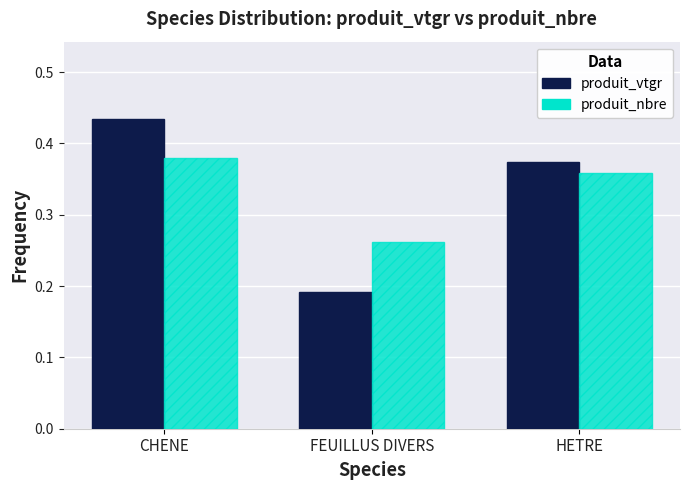

What is the sum of all produit_nbre values?

1.0